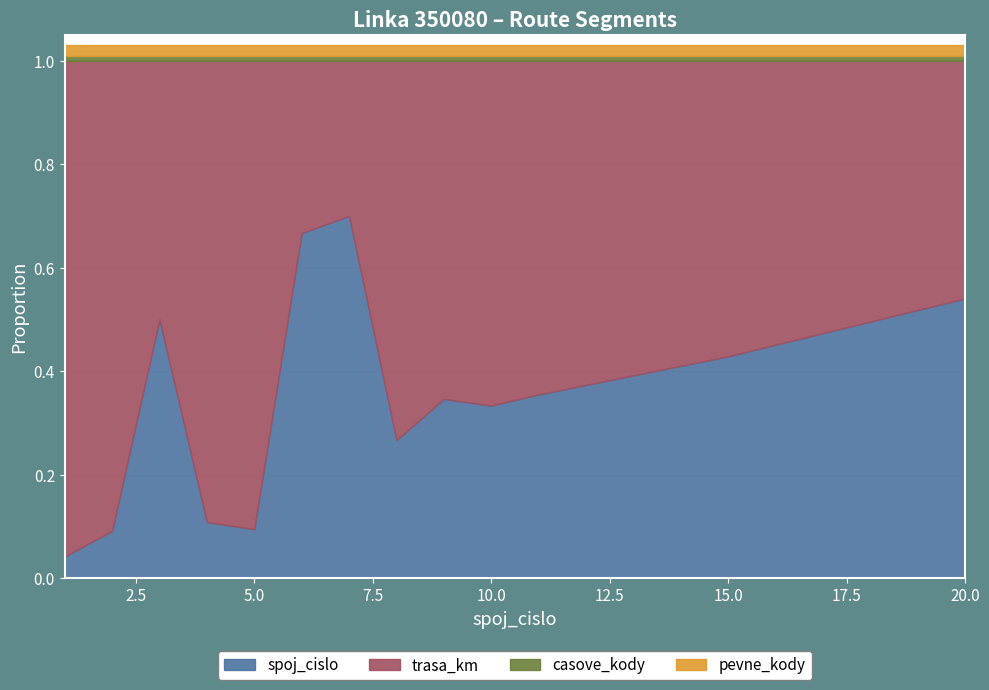

The trasa_km series shows 34 at 2. True or false?

False